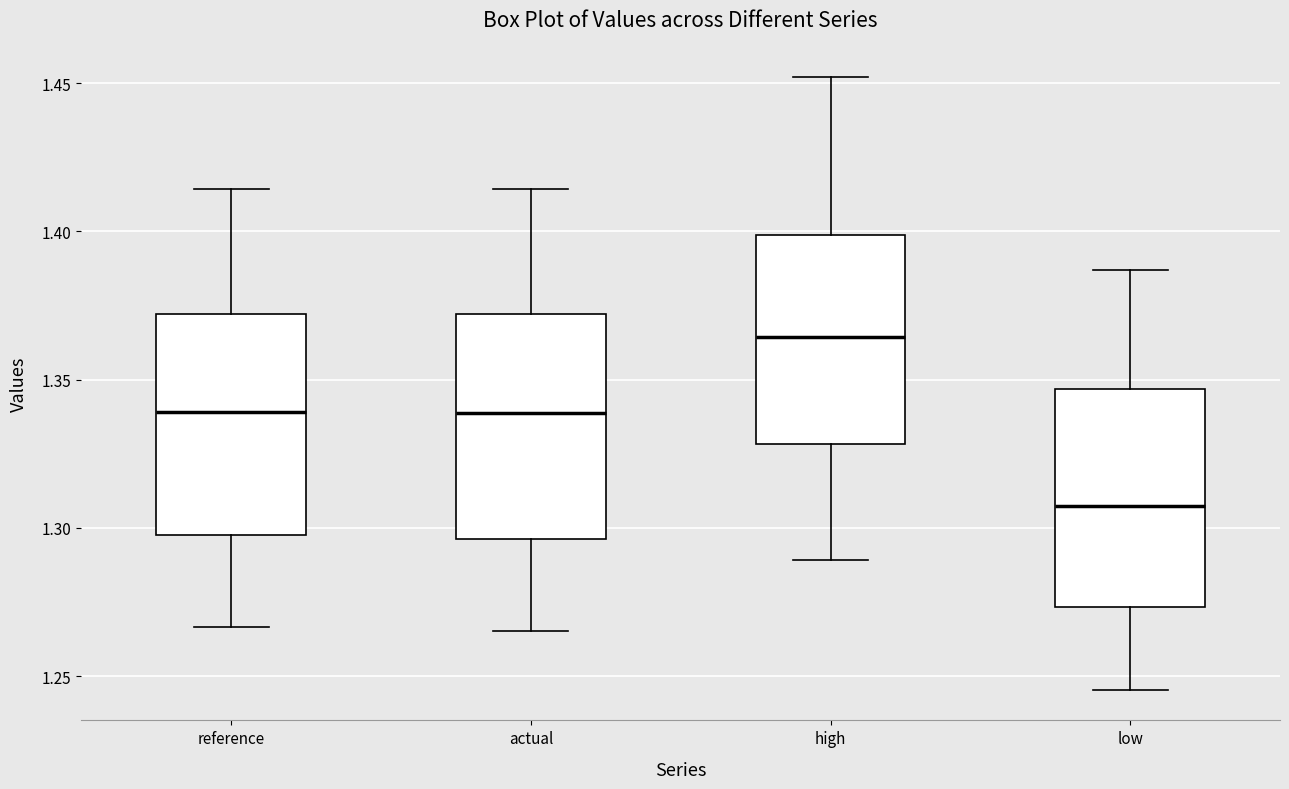

Where does the upper whisker of the box for actual end on the y-axis? The values are not printed on the chart, so give them approximately, as read against the axis.

1.415